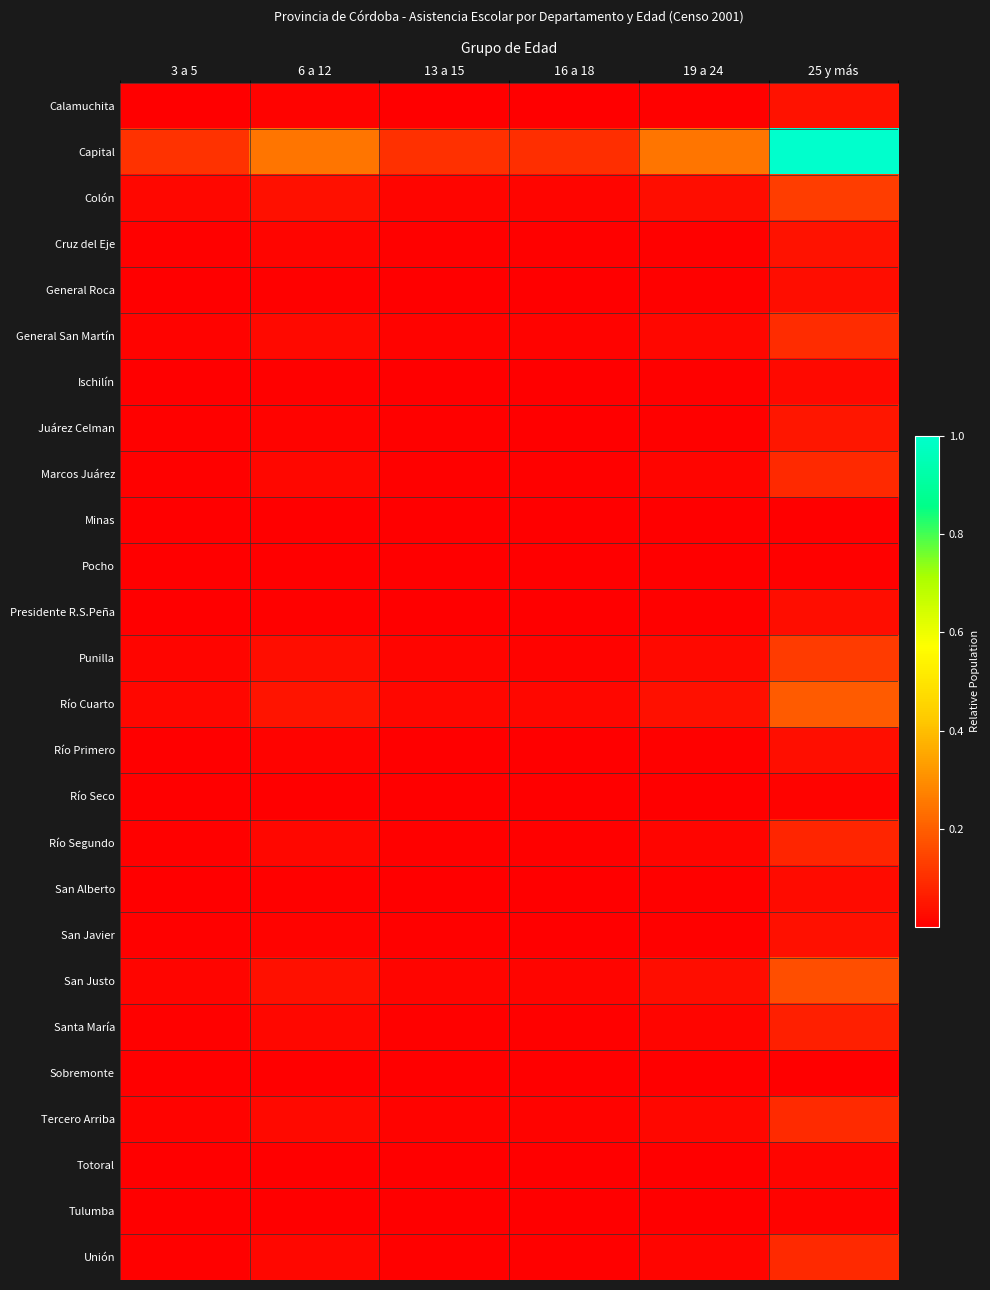

Which series has the largest total across all categories?

Capital